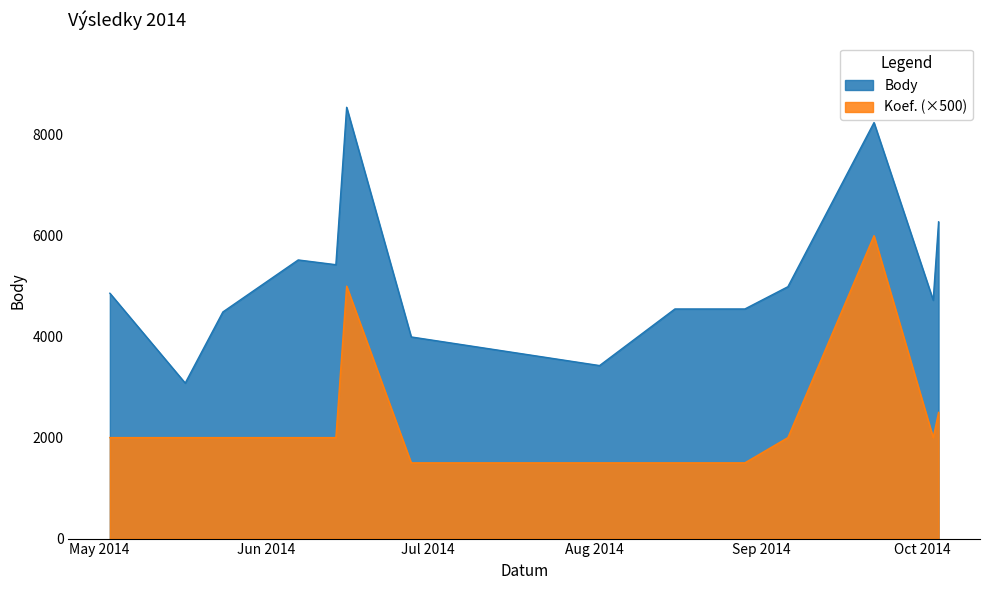

Between 2014-09-06 and 2014-05-17, which is larger?

2014-09-06